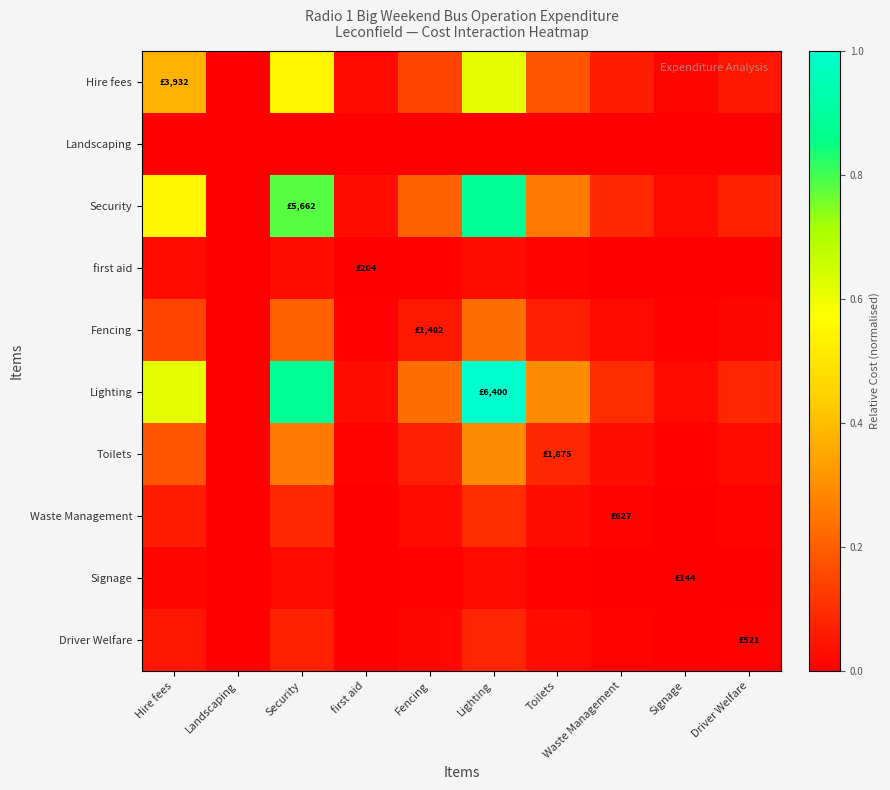

At which category does the chart reach its peak across all series?

Lighting